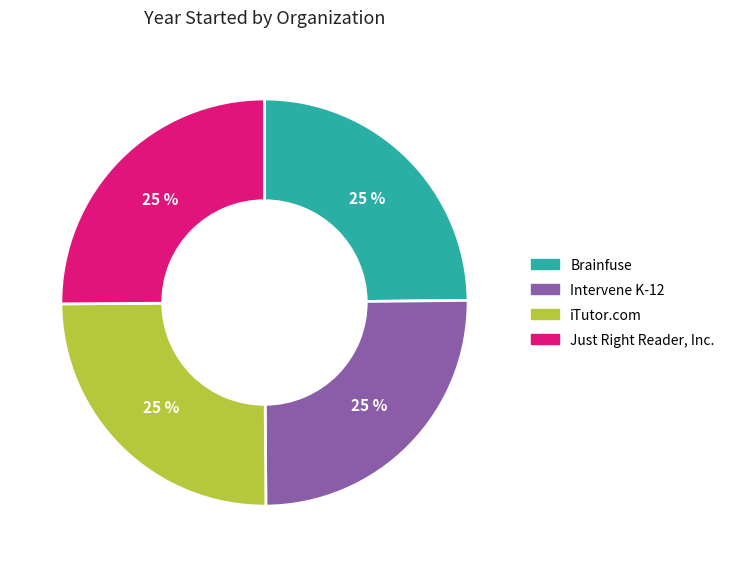

Is there any slice that represents more than half of the pie?

No